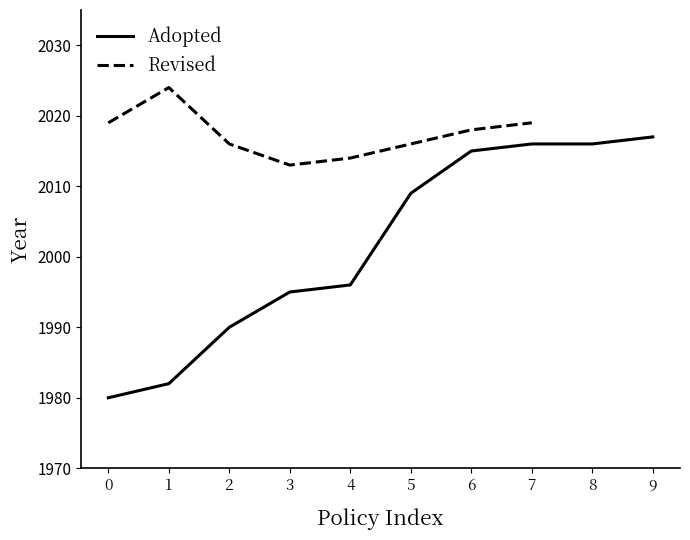

What is the sum of the Revised values at 1 and 4?

4038.0